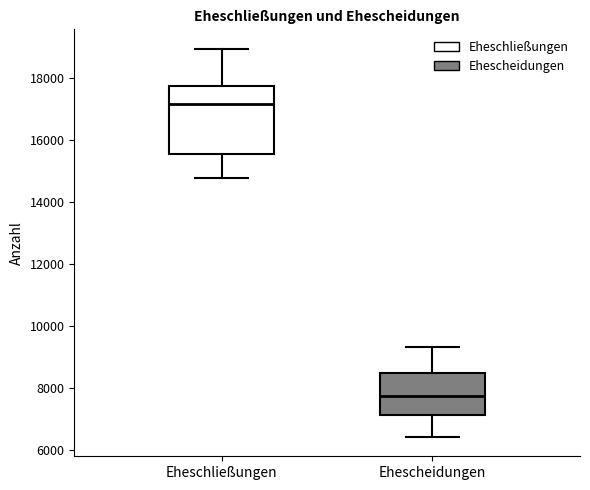

Reading left to right, transcribe this box plot: for each box, give where its median line is, the range the box spans, and where its two whiskers end, as read against the y-axis. The values are not printed on the chart, so give them approximately, as read against the axis.

Eheschließungen: median 17200, box 15600 to 17800, whiskers 14800 to 19000
Ehescheidungen: median 7800, box 7200 to 8400, whiskers 6400 to 9400